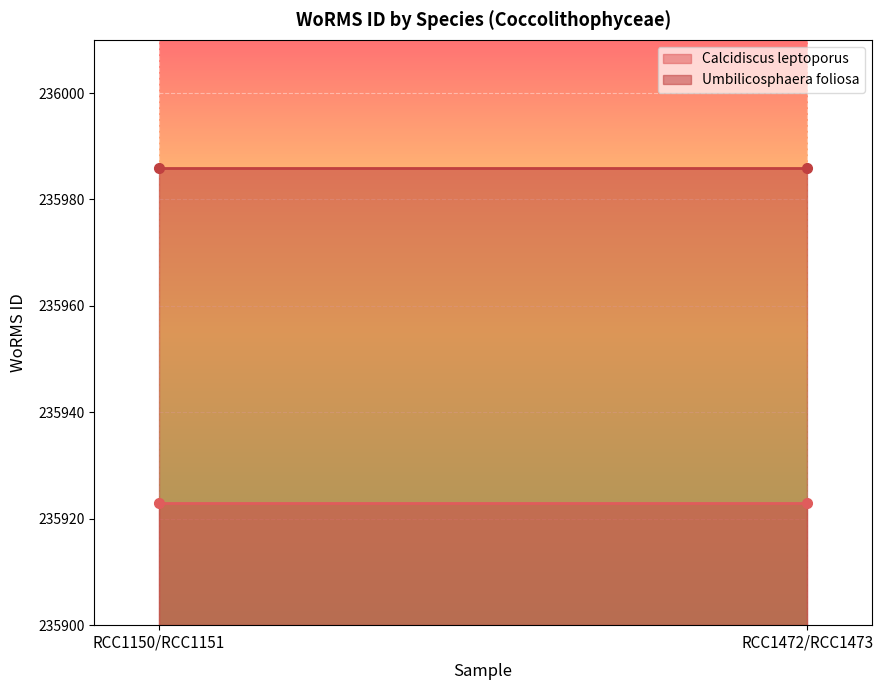

Does the chart display data point markers on the line(s)?

No